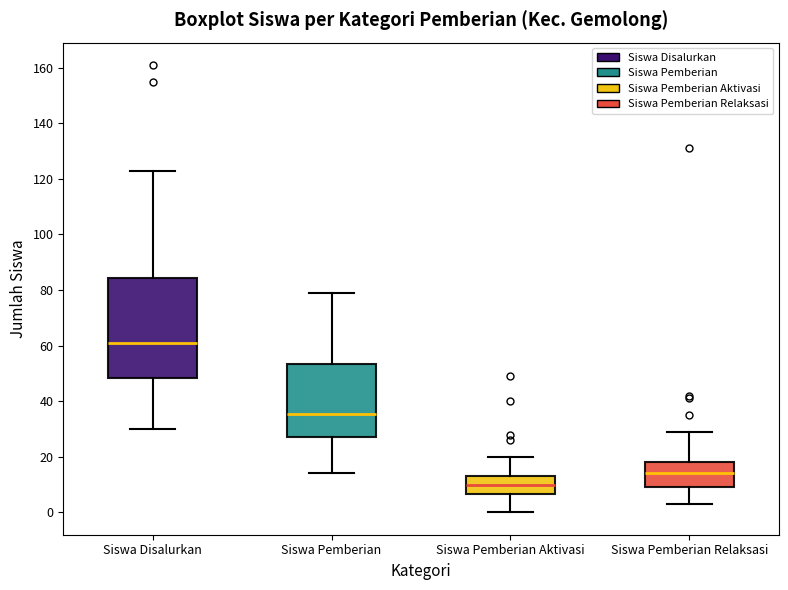

Which box's median line is the highest?

Siswa Disalurkan